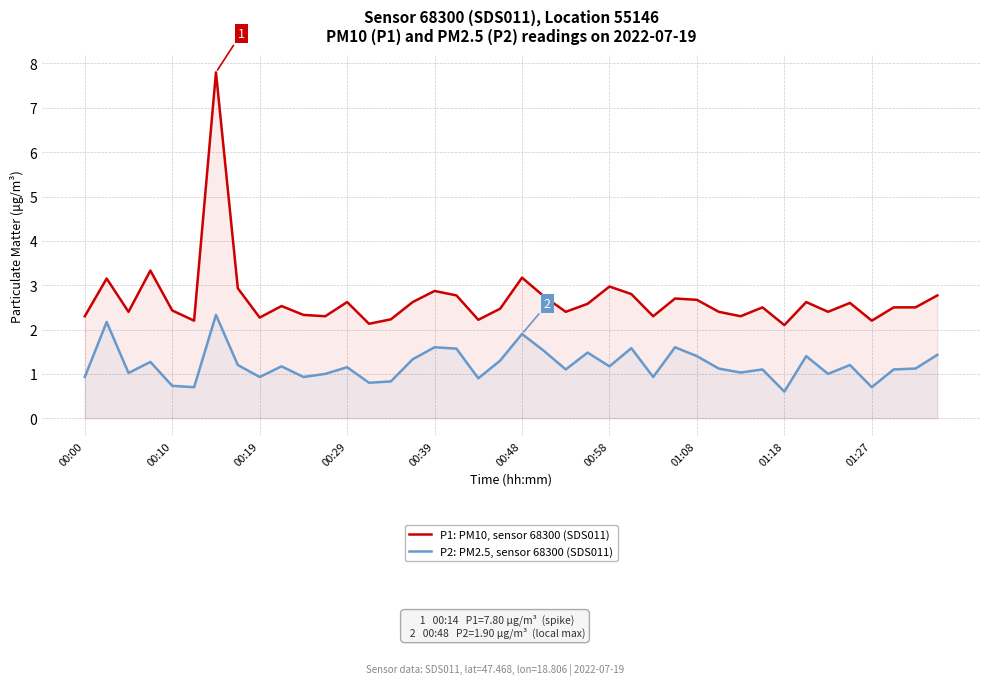

How many lines are shown in the chart?

2